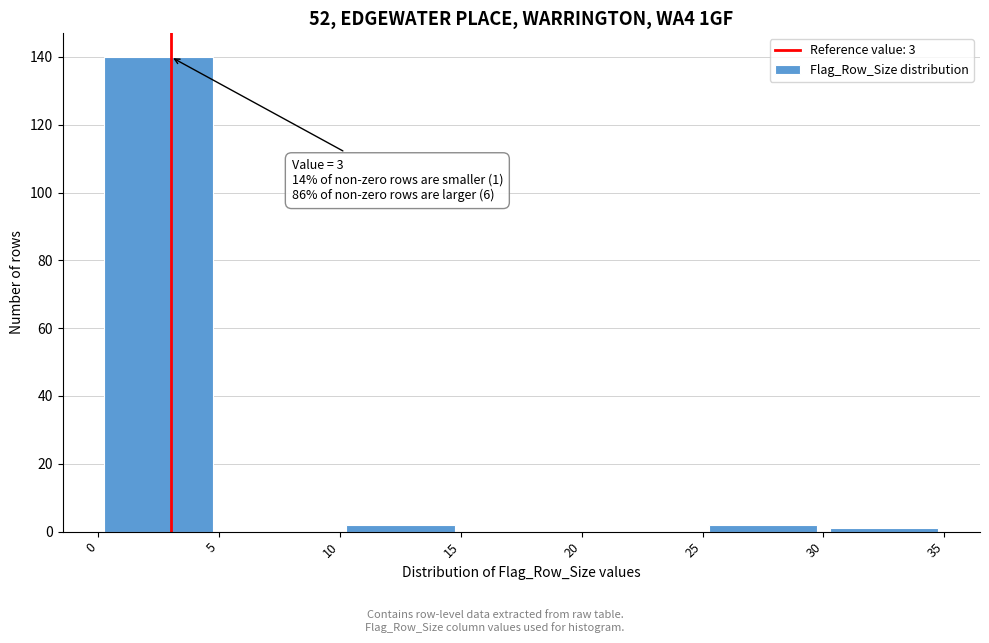

Over which range of the x-axis is the bar tallest?

0 to 5